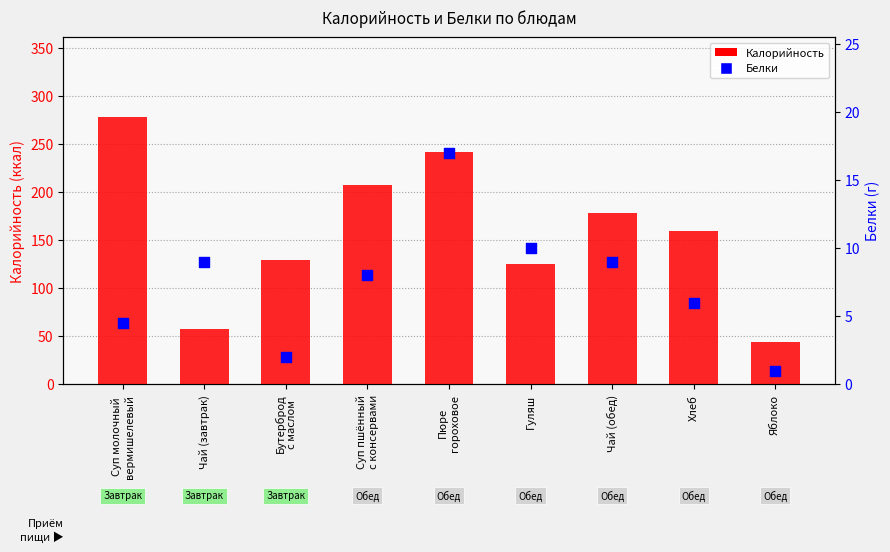

Which series has the widest spread of Y values?

Калорийность